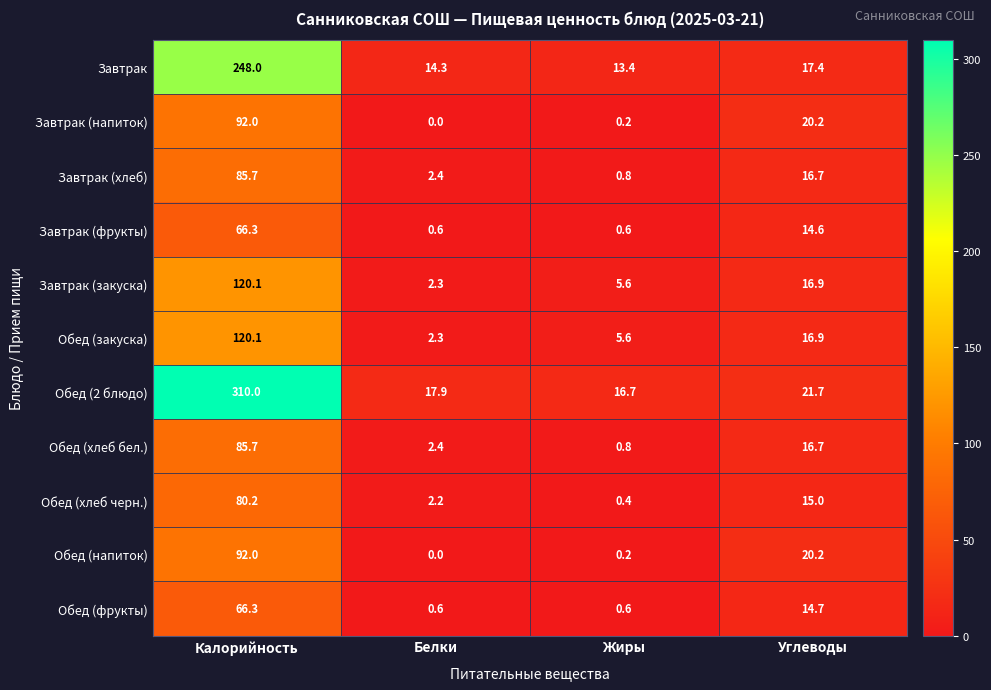

Is the value of Обед (закуска) at Жиры greater than the value of Завтрак at Жиры?

No